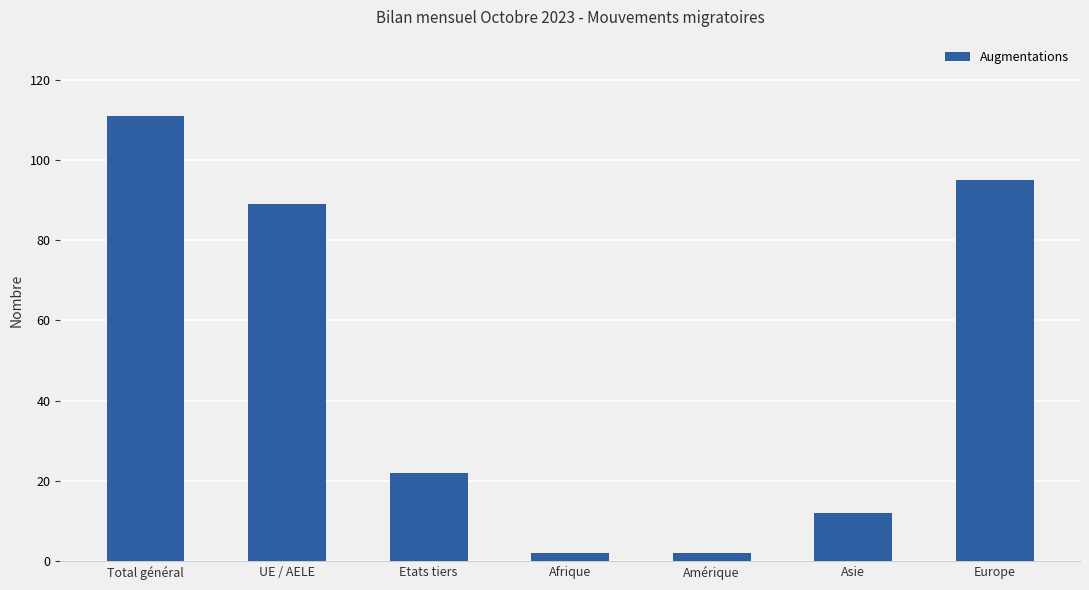

What is the average value?

48